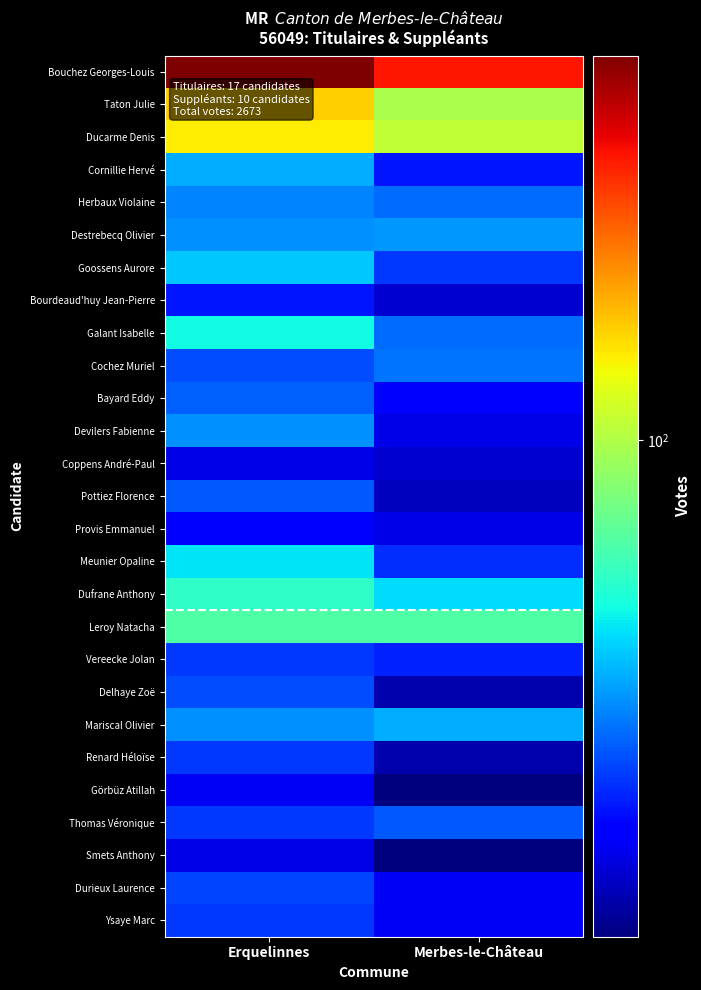

Which series has the largest total across all categories?

Bouchez Georges-Louis